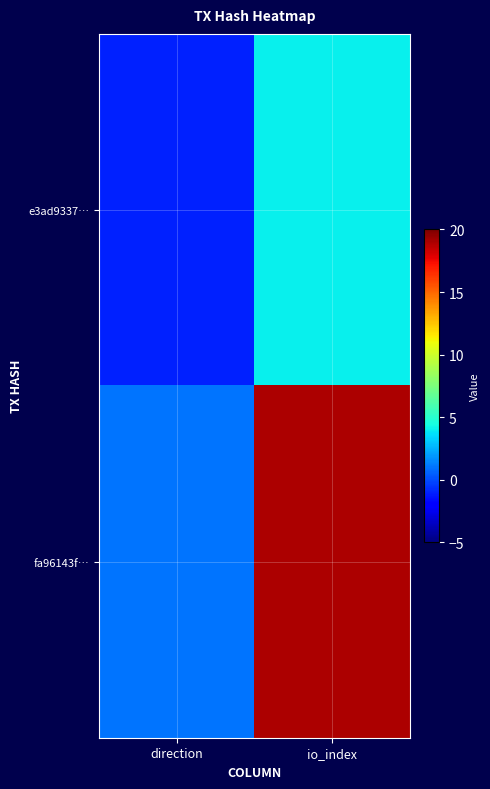

Reading left to right, what are all the values shown in this chart?

e3ad9337…: direction=-1	io_index=4
fa96143f…: direction=1	io_index=19